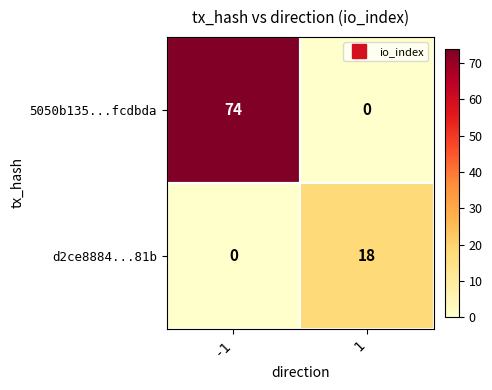

What is the total value across all series at 1?

18